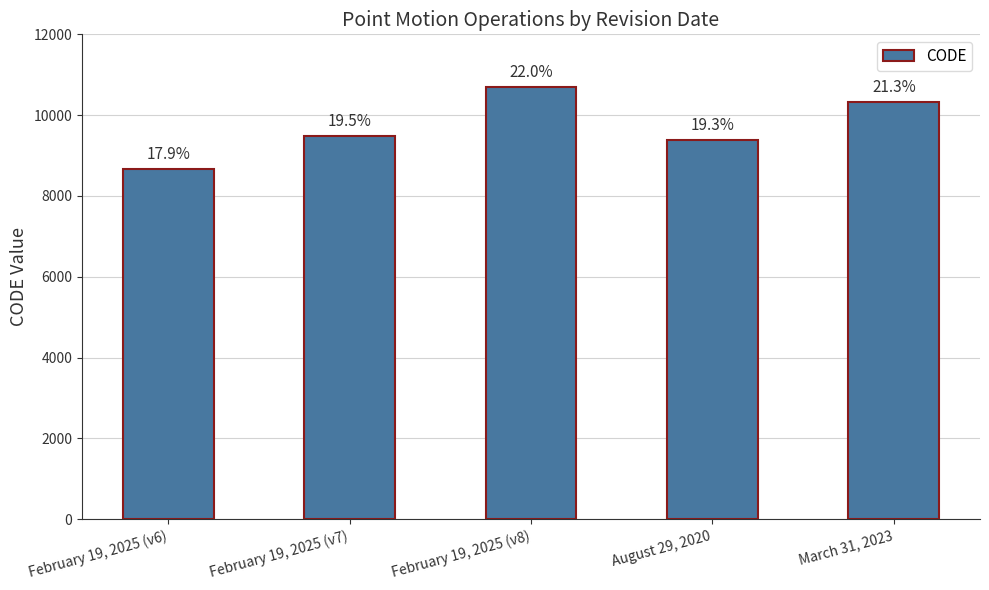

Are the bars horizontal?

No